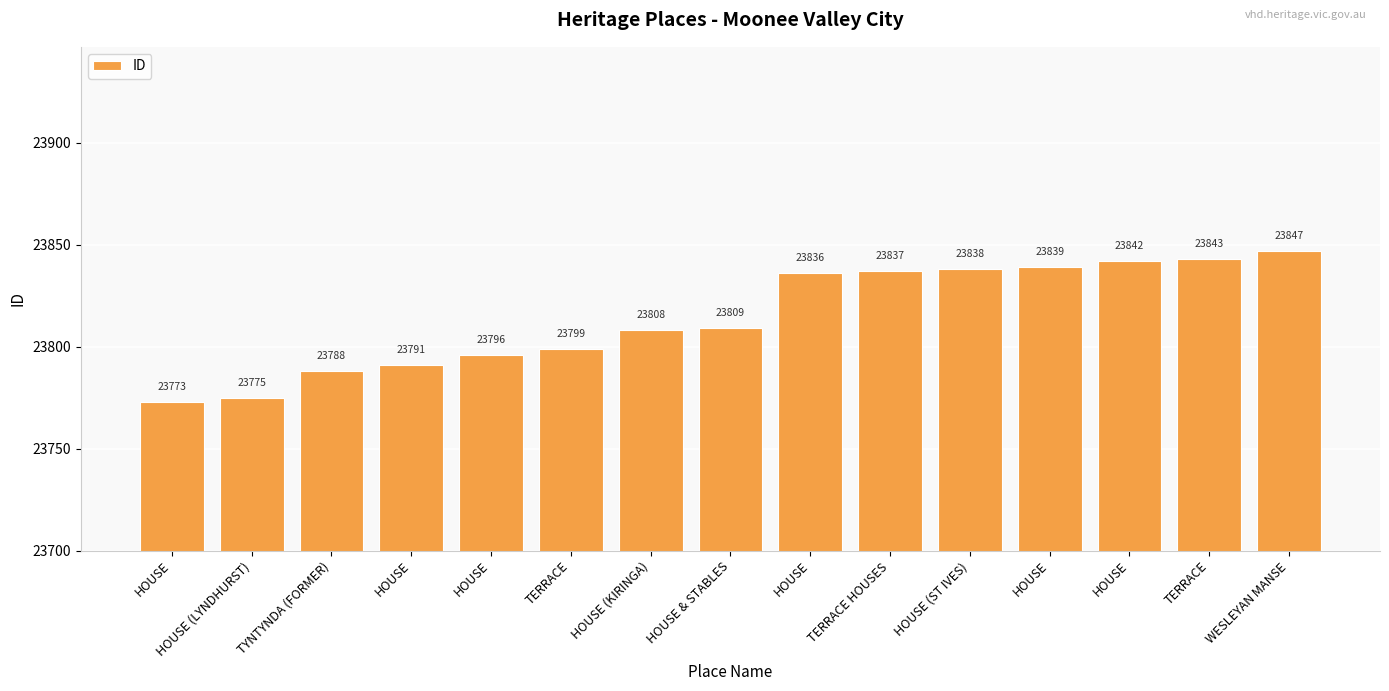

Reading left to right, transcribe all the data shown in this chart.

23773	23775	23788	23791	23796	23799	23808	23809	23836	23837	23838	23839	23842	23843	23847